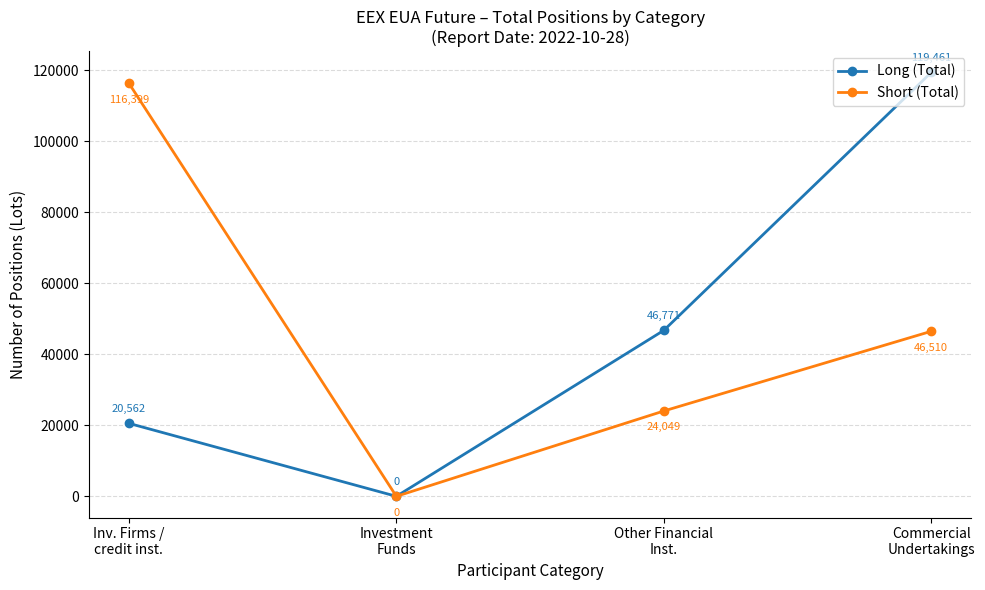

Reading right to left, list all the values displayed in this chart.

Long (Total): 119461	46771	0	20562
Short (Total): 46510	24049	0	116399